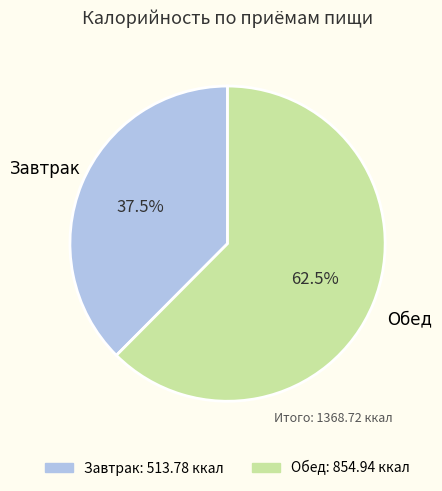

What is the ratio of the value at Обед to the value at Завтрак?

1.7